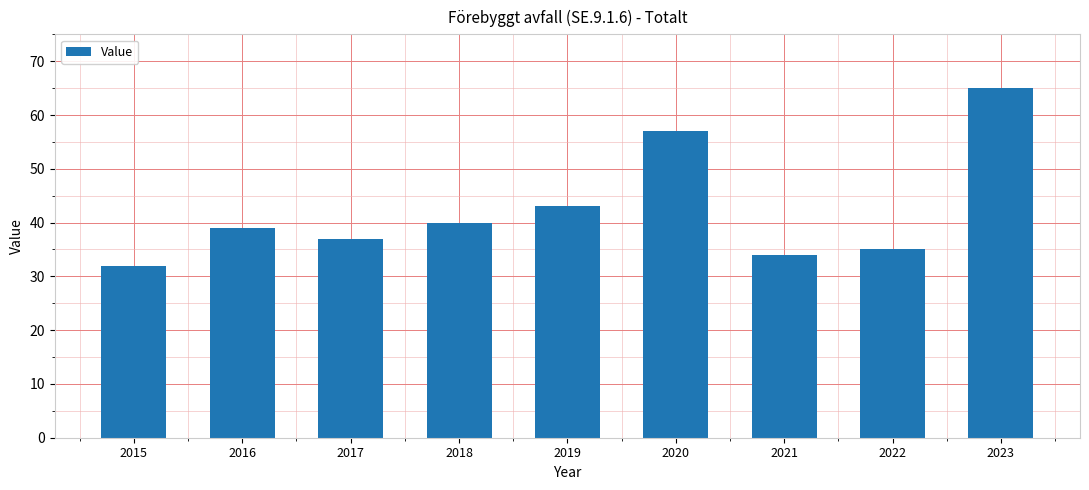

The chart shows a value of 57 at 2020. True or false?

True